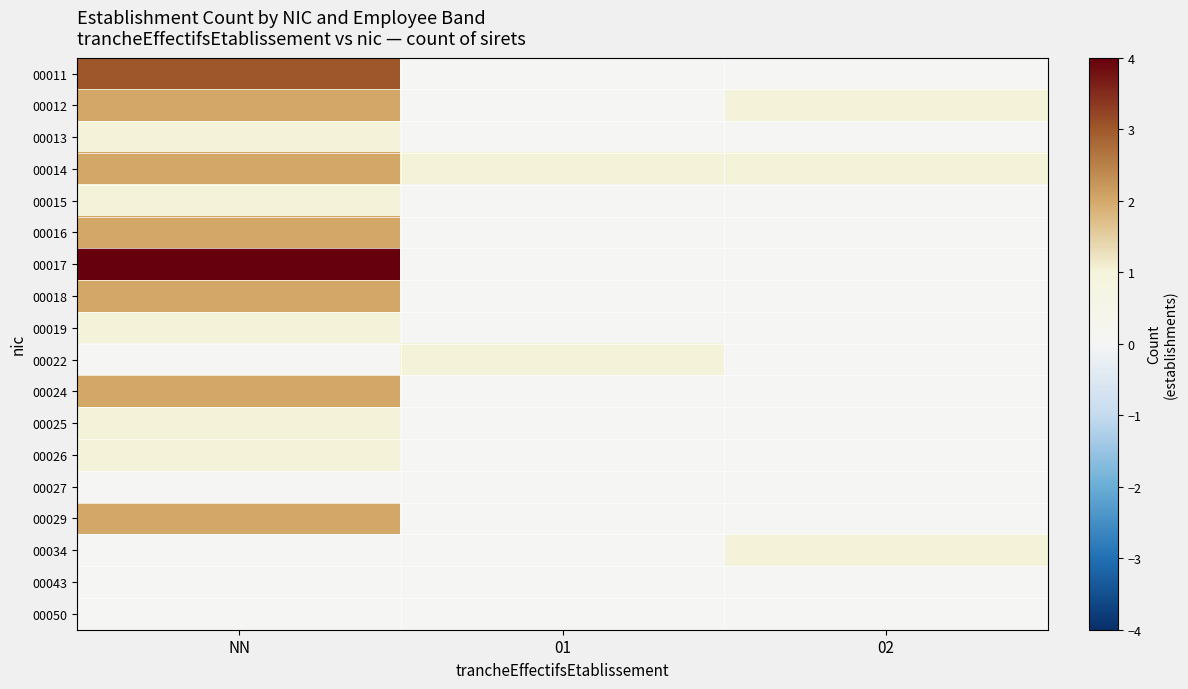

Which series has the largest total across all categories?

00014